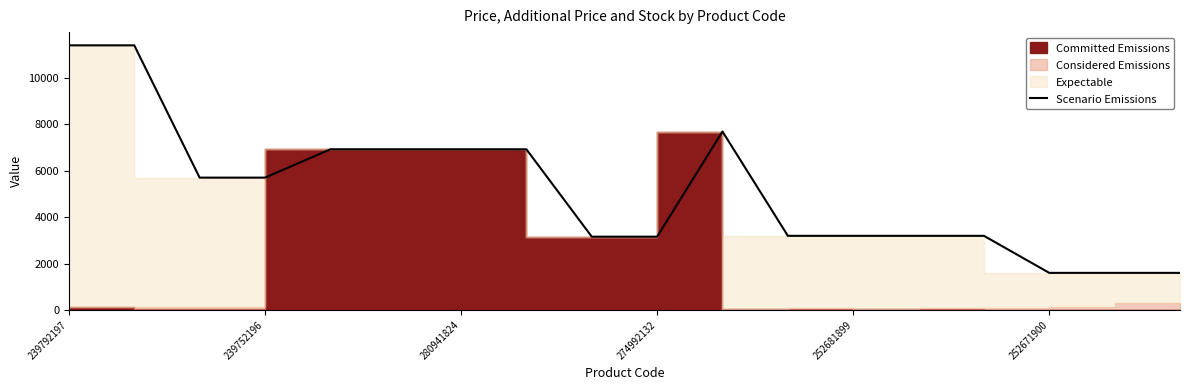

What position from the left is 11?

12